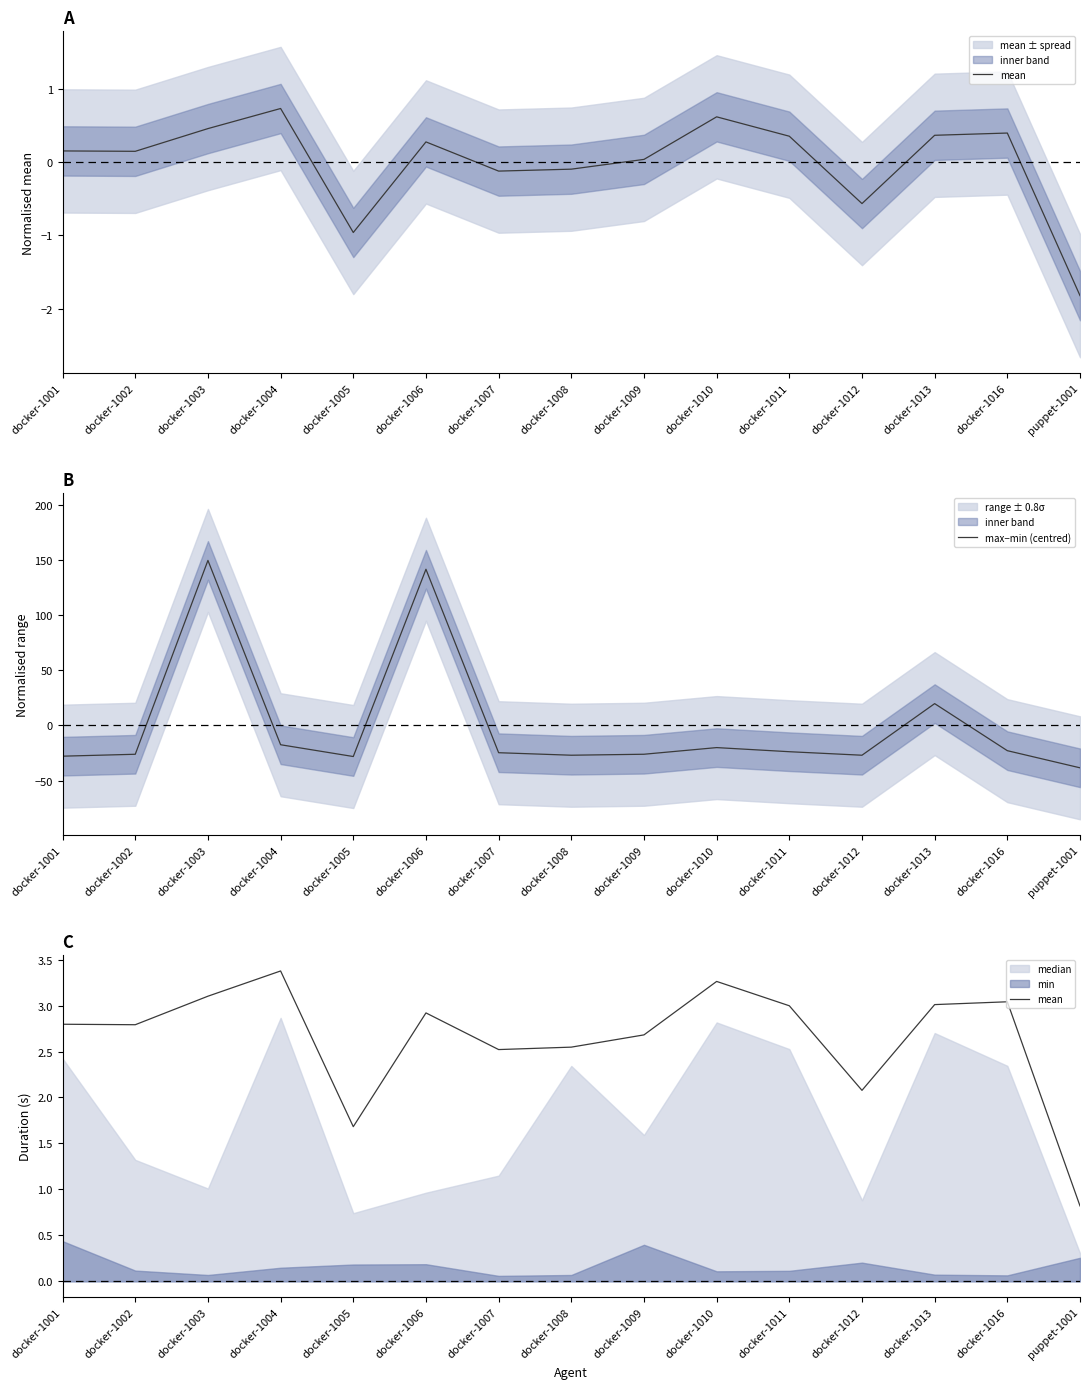

What is the highest value of the max−min (centred) series?

149.5